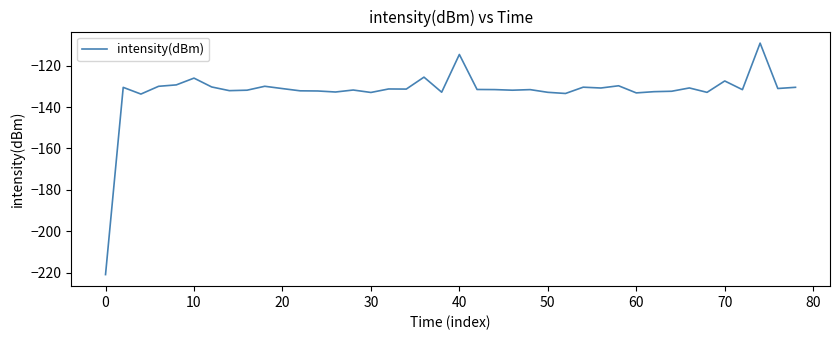

What is the smallest value displayed?

-221.0